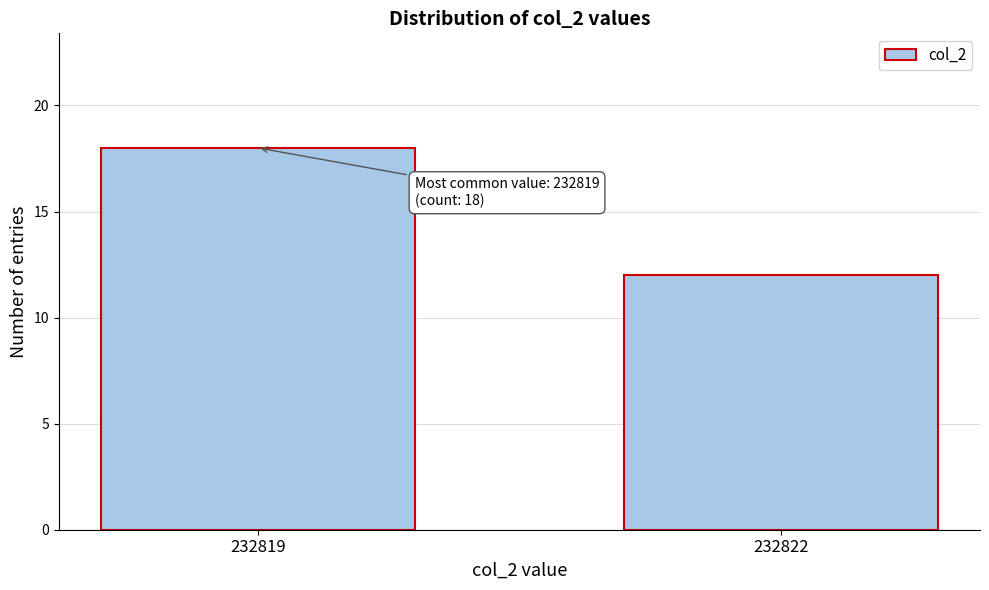

Reading left to right, what are all the values shown in this chart?

232819=18	232822=12